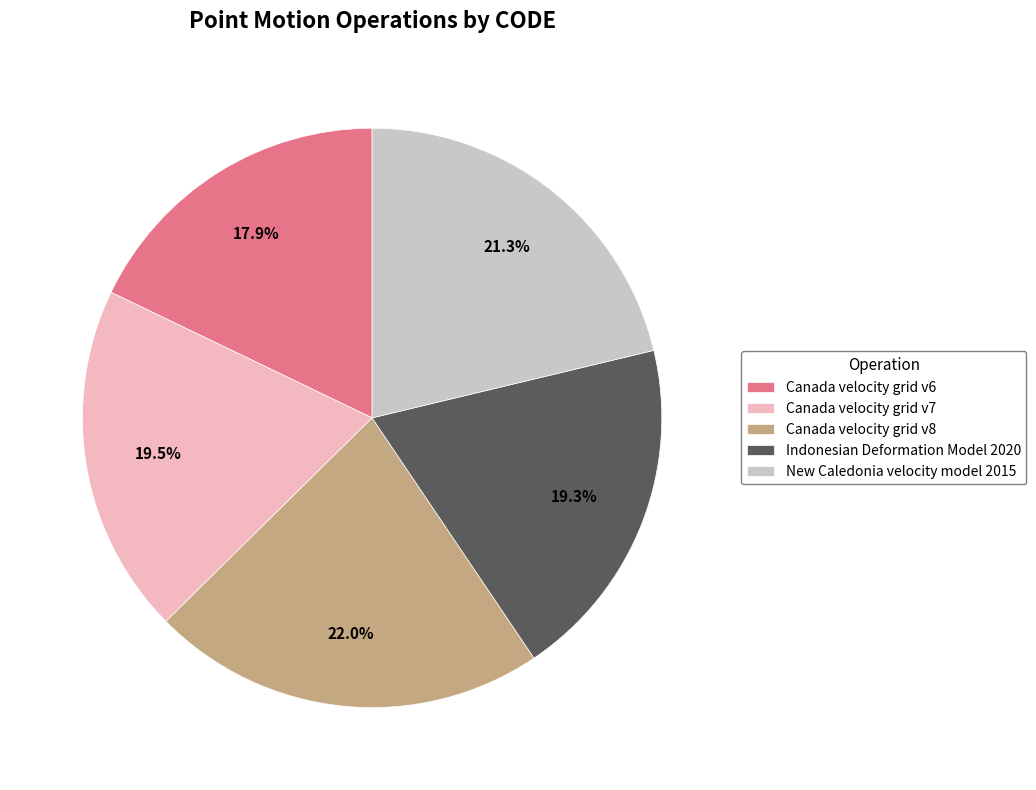

Which category has the smallest portion of the pie?

Canada velocity grid v6